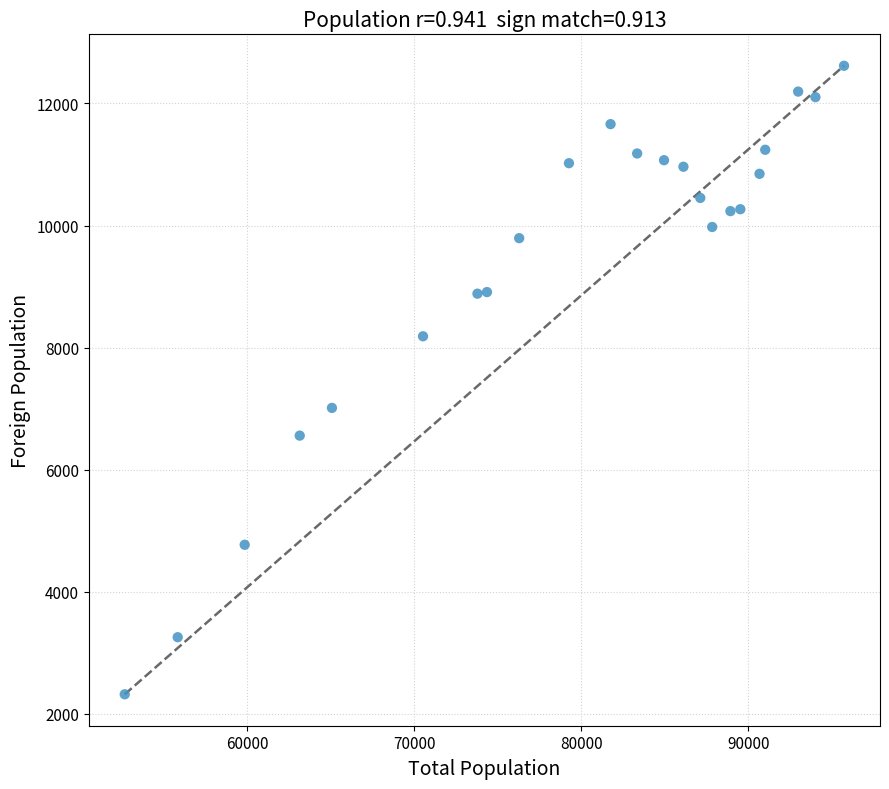

What Y value in the scatter plot is closest to 7469?

7013